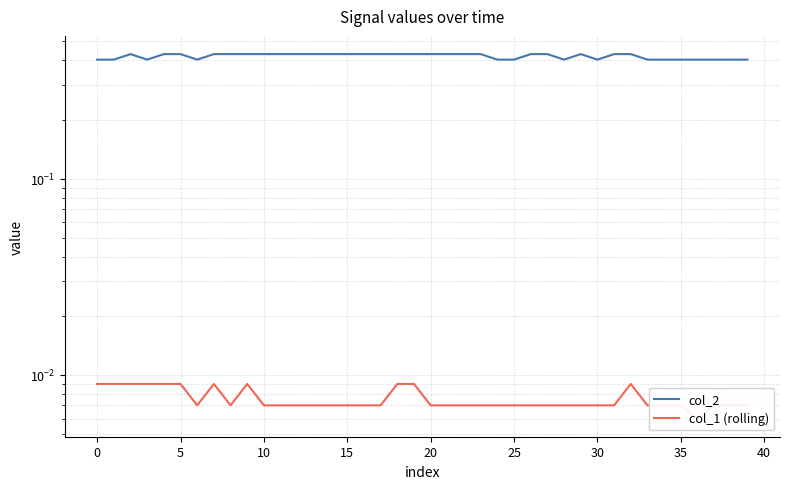

List the series in order of their peak value, lowest first.

col_1 (rolling), col_2